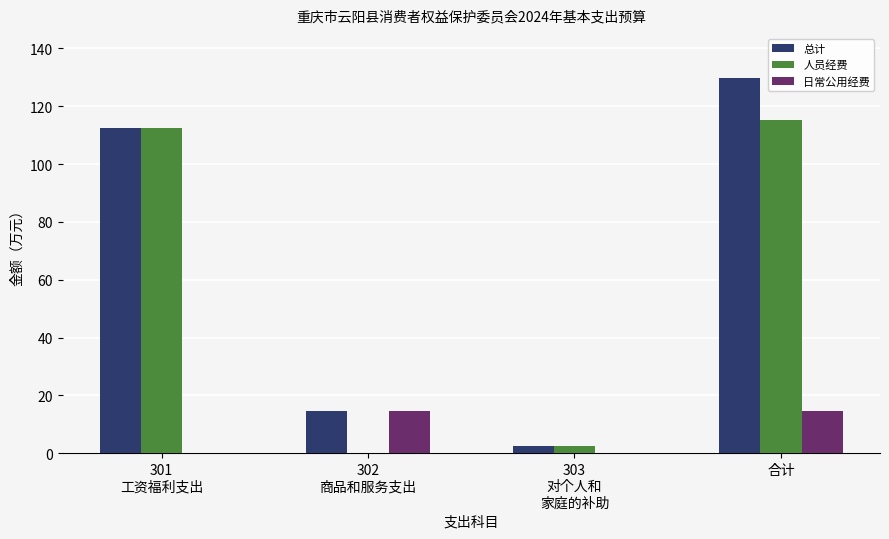

Reading left to right, what are all the values shown in this chart?

总计: 112.6	14.6	2.5	129.7
人员经费: 112.6	0.0	2.5	115.1
日常公用经费: 0.0	14.6	0.0	14.6